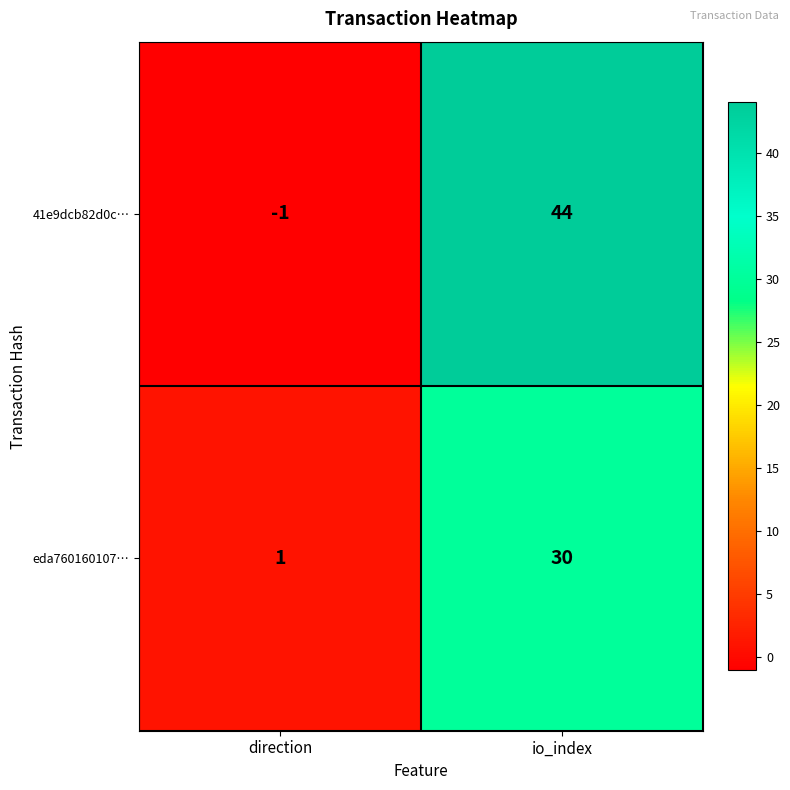

Reading left to right, what are all the values shown in this chart?

41e9dcb82d0c…: -1	44
eda760160107…: 1	30